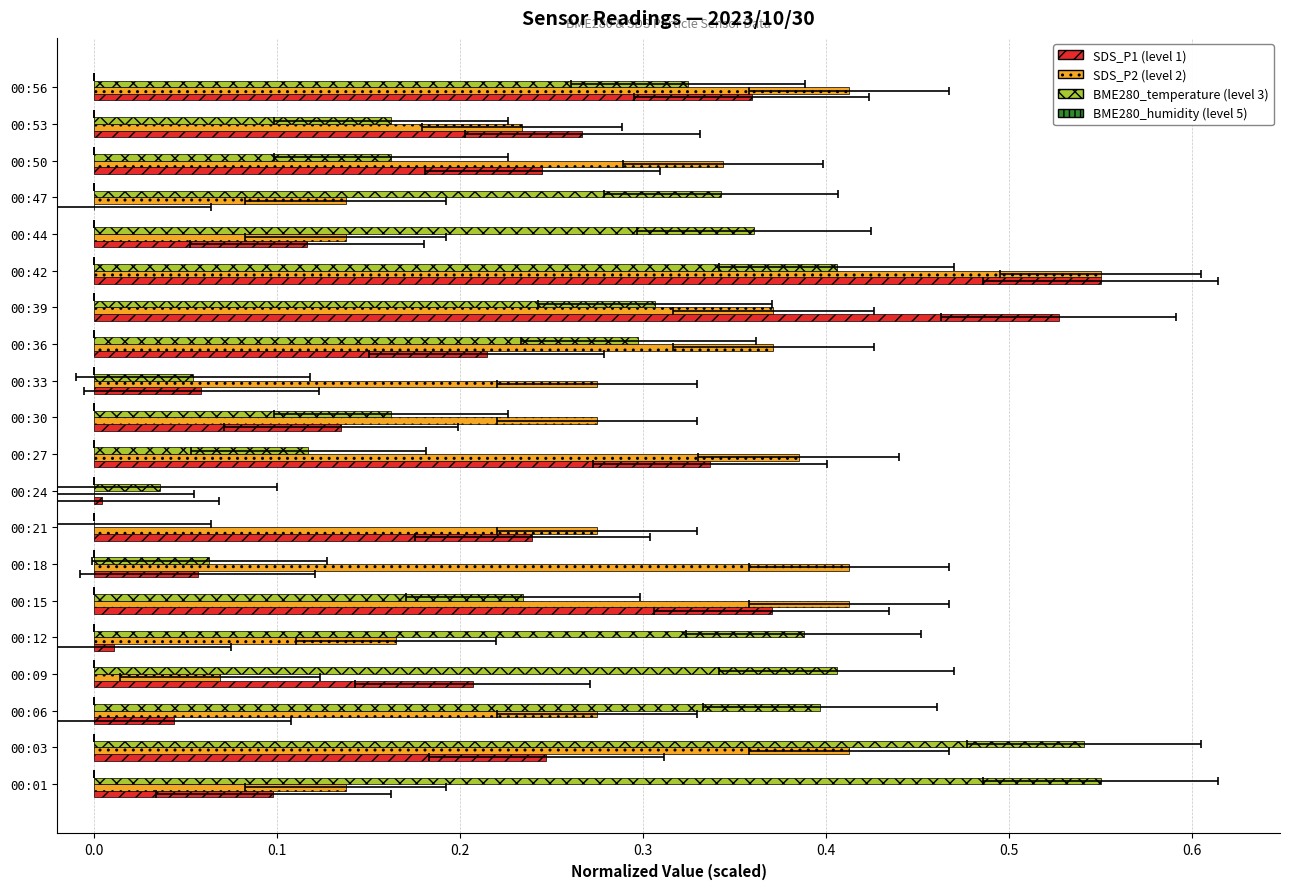

What is the difference between the second highest and second lowest values in the BME280_temperature series?

0.5